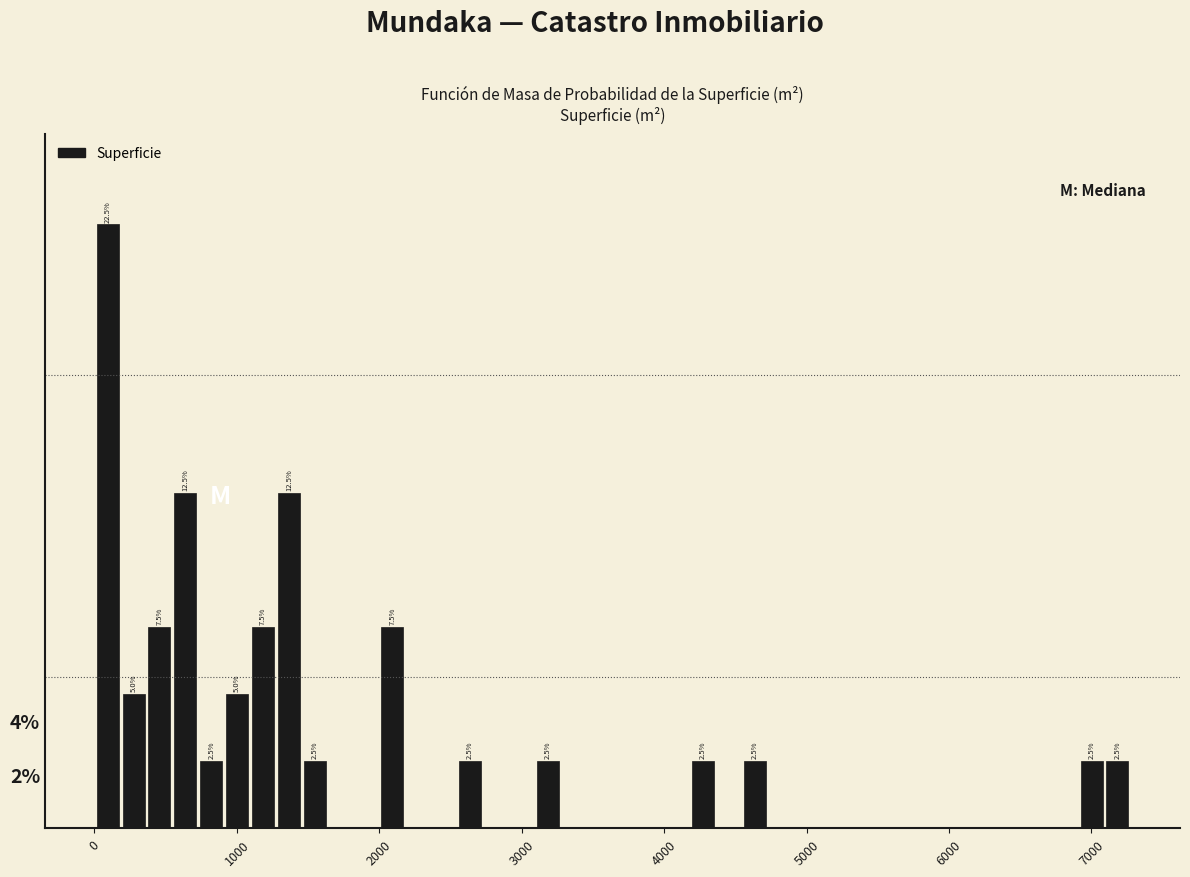

Around what value on the x-axis is the tallest bar? Give the approximate position of its centre, as read against the axis.

100